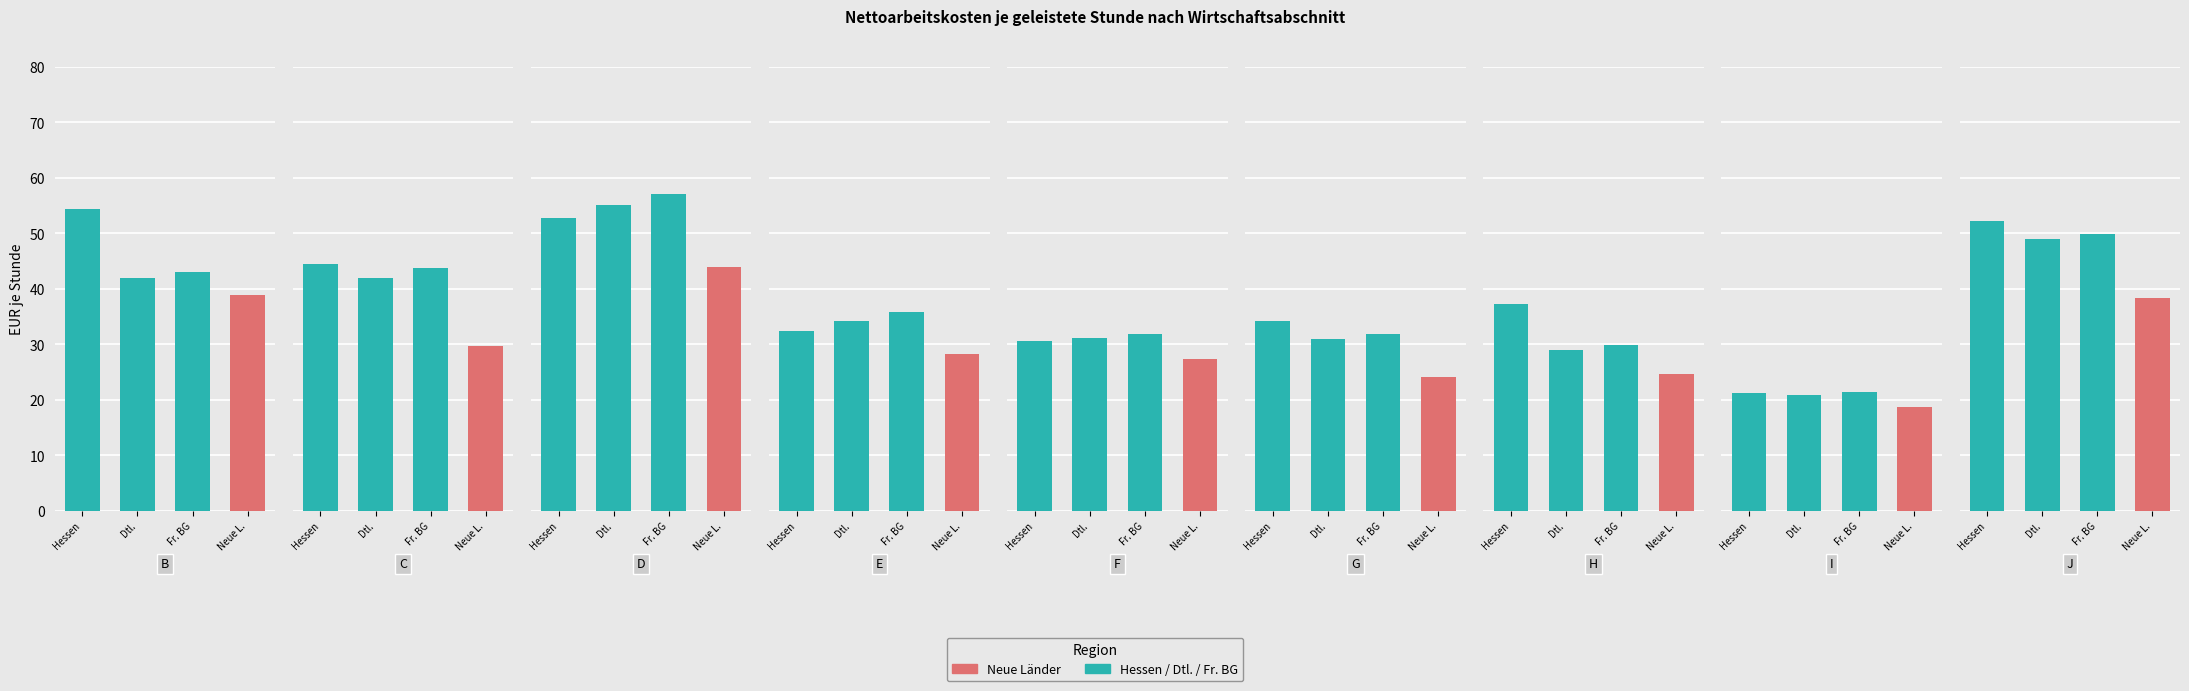

Which category has the lowest value in the Früheres Bundesgebiet series?

I